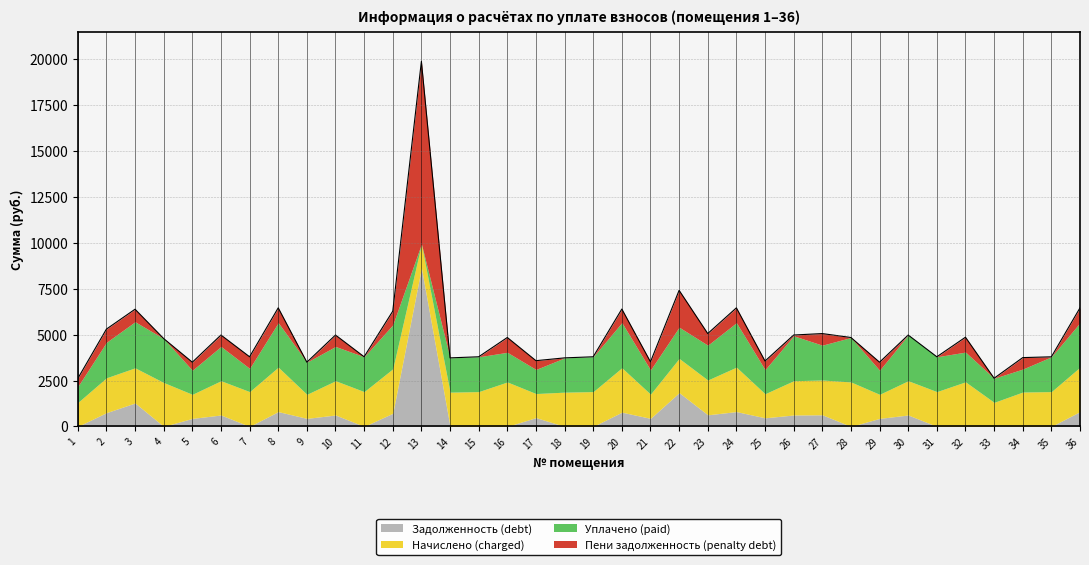

How many values in the Уплачено (paid) series exceed 1894?

18